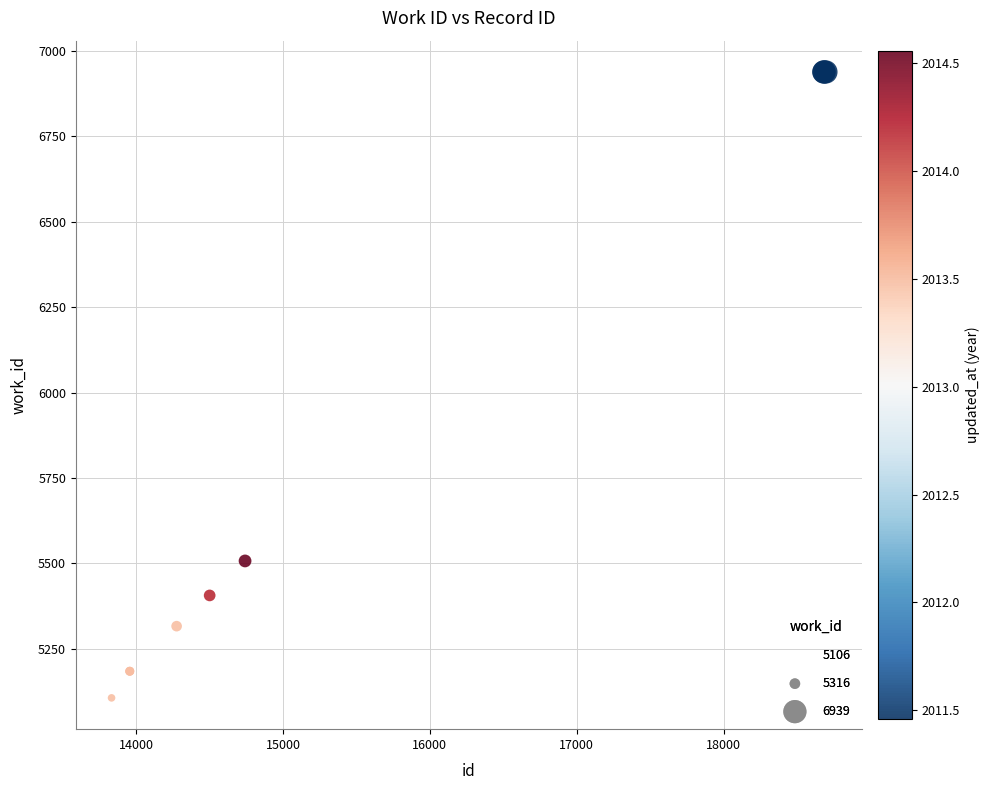

What Y value in the scatter plot is closest to 6022?

5507